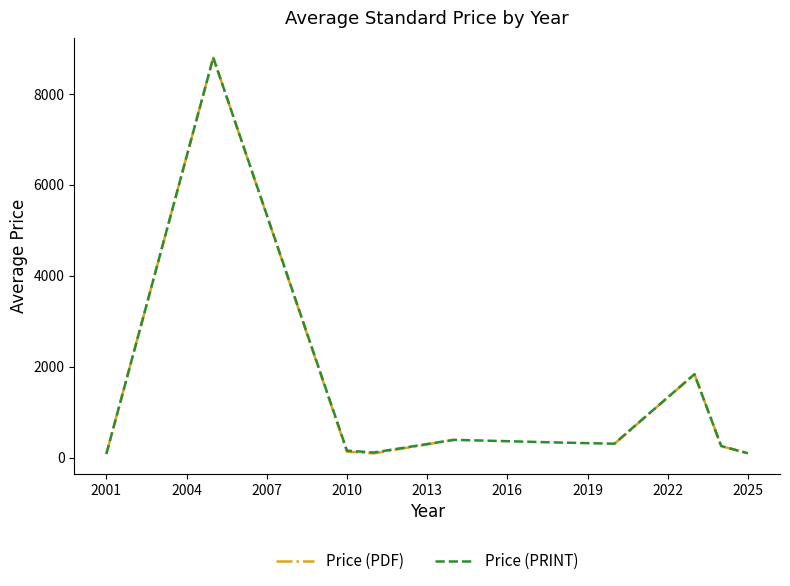

How many data points in Price (PDF) are less than 298?

5